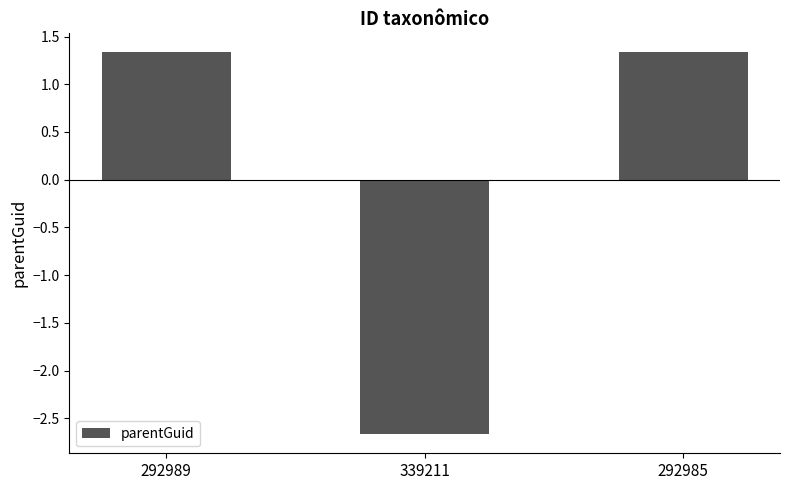

What is the sum of the values at 292989 and 292985?

2.7